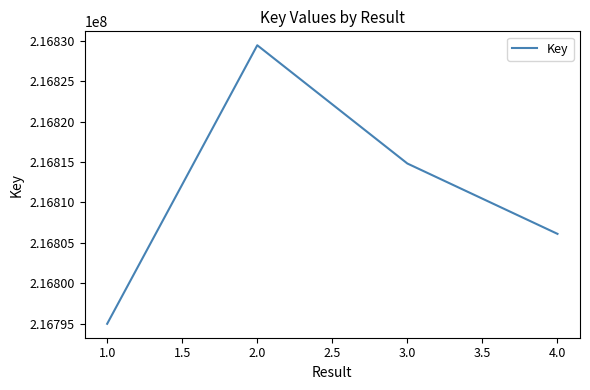

At which category does the chart reach its peak across all series?

2.0